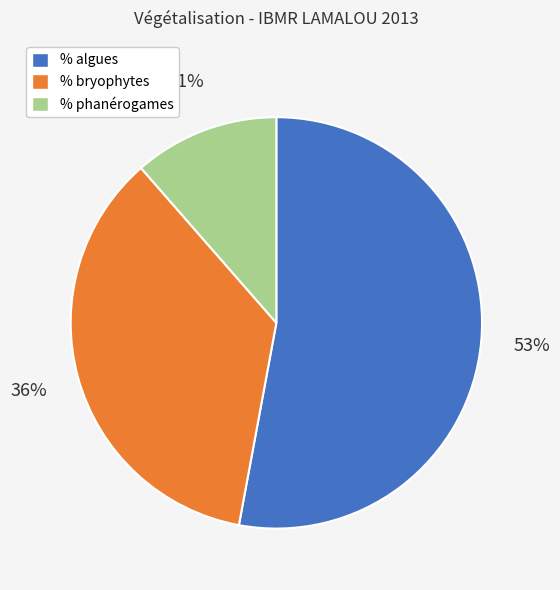

Count the number of slices in the pie.

3